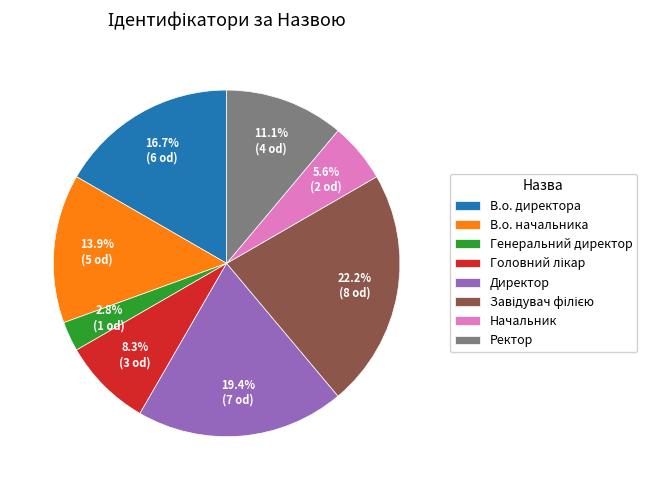

What percentage is the В.о. начальника slice, to the nearest percent?

14%